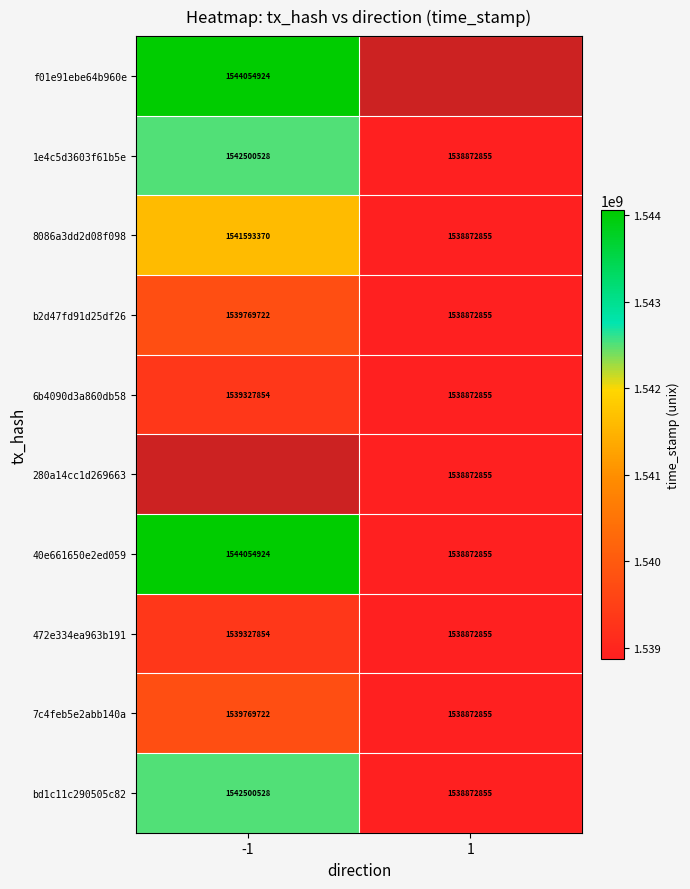

What is the difference between the highest and lowest values at -1?

4727070.0